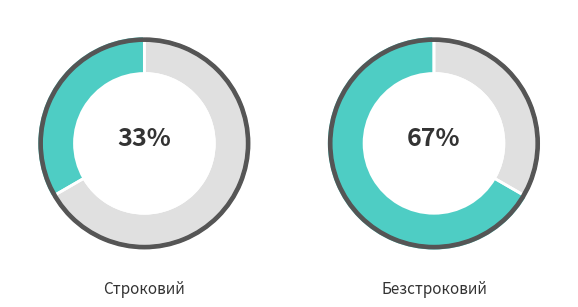

The Безстроковий slice represents 62% of the pie. True or false?

False